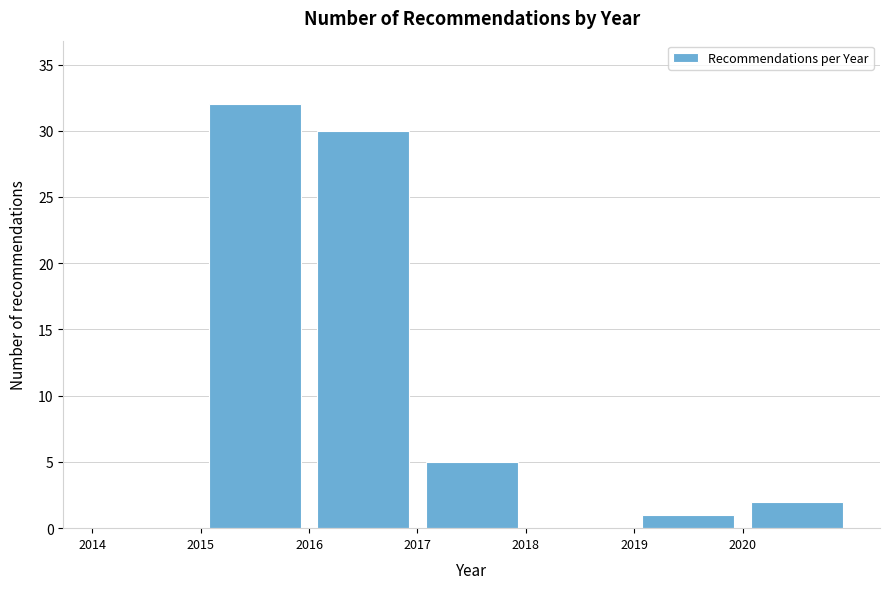

What is the height of the bar covering 2015 to 2016 on the x-axis? The values are not printed on the chart, so give them approximately, as read against the axis.

32